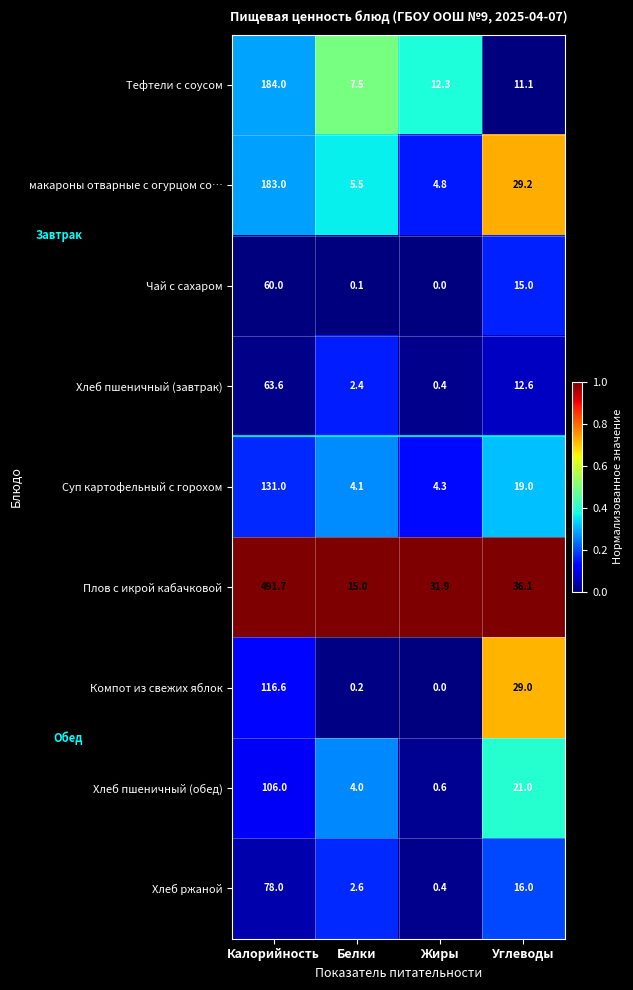

At which category does the chart reach its minimum across all series?

Жиры